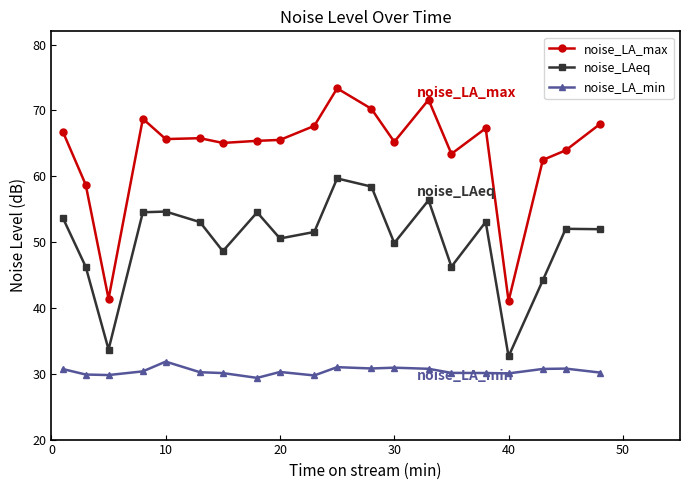

What is the difference between the maximum and second lowest values in the noise_LAeq series?

26.0